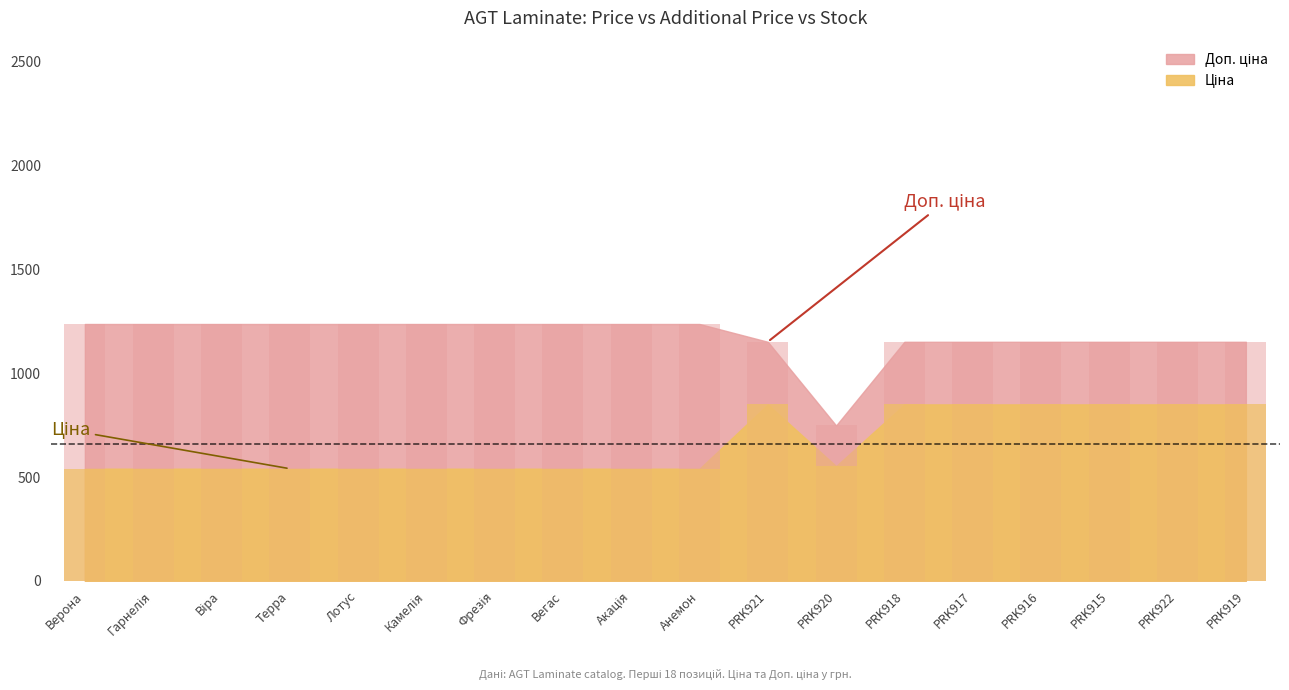

True or false: Ціна has a value of 848.4 at PRK921.

True